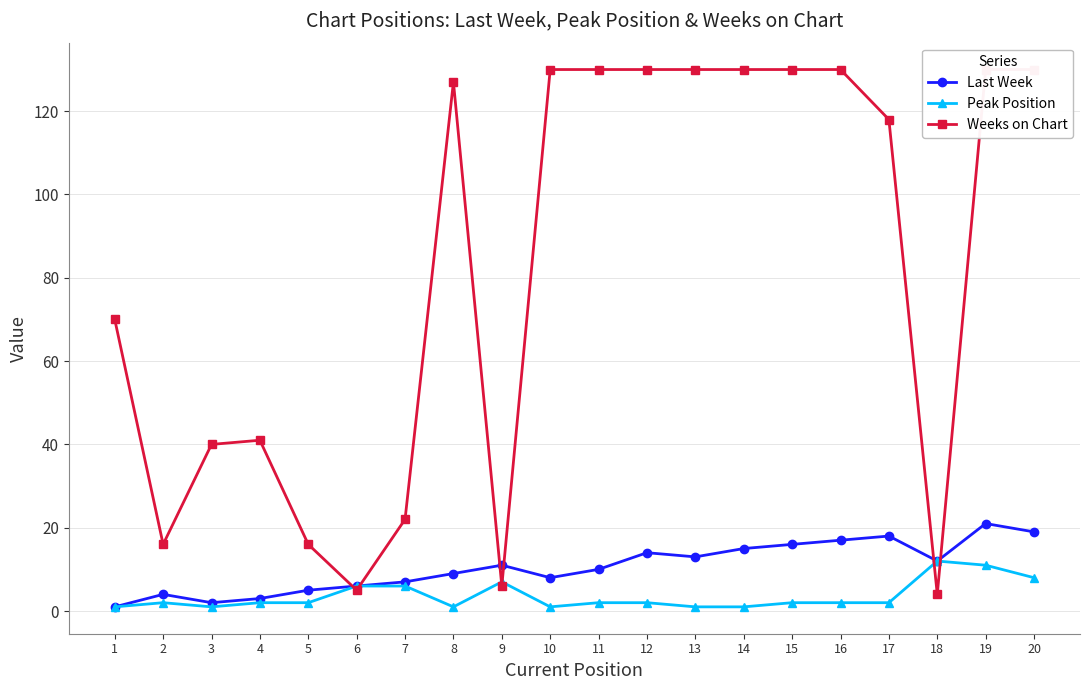

What is the sum of all Last Week values?

211